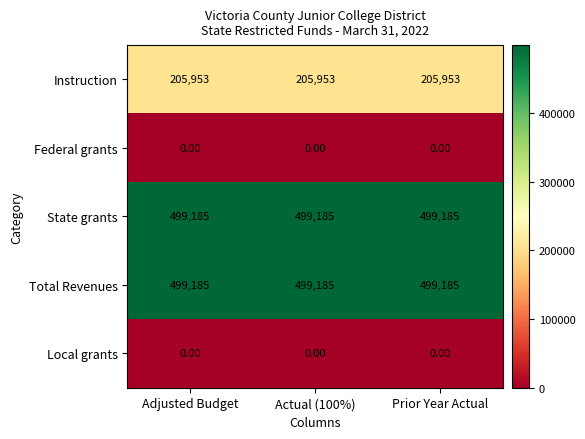

What is the average value of the Instruction series?

205953